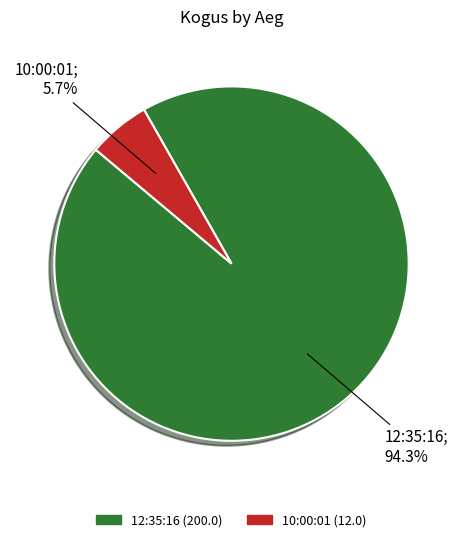

Is there a majority slice in this chart?

Yes